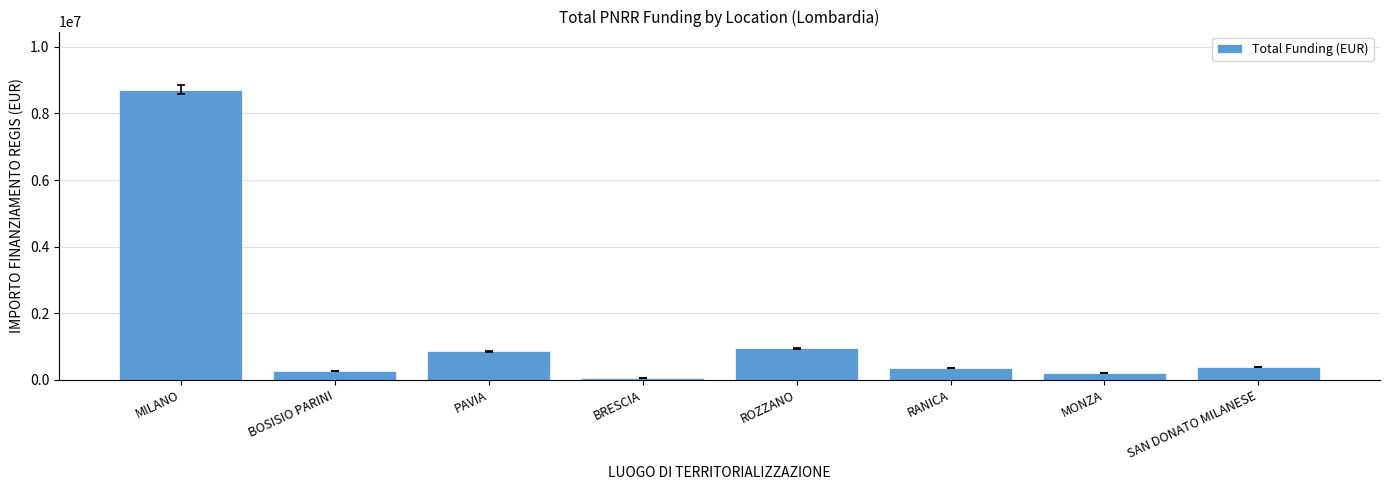

What is the sum of the values at MILANO and RANICA?

9069153.1